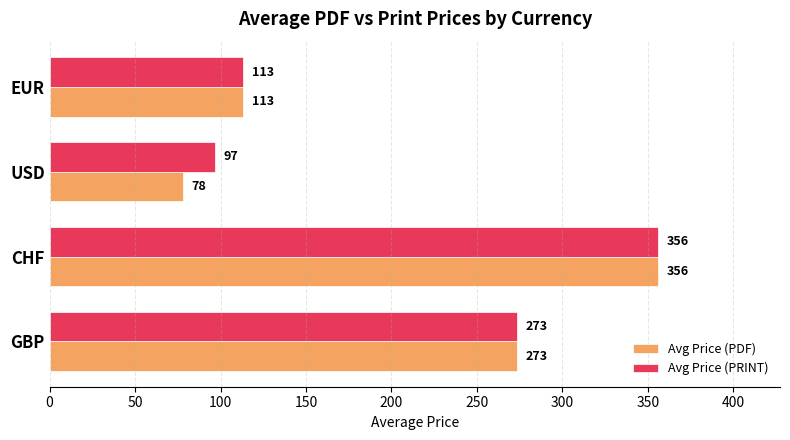

The value of Avg Price (PRINT) at USD is 97.0. True or false?

True